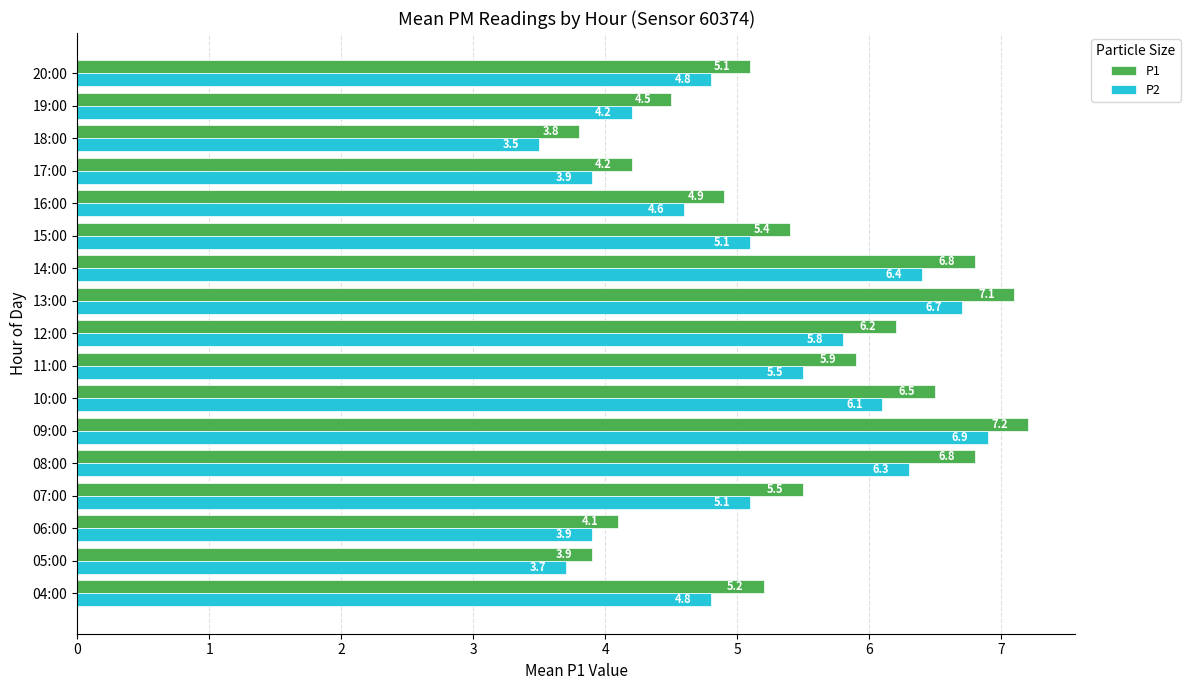

The P2 series shows 6.3 at 08:00. True or false?

True